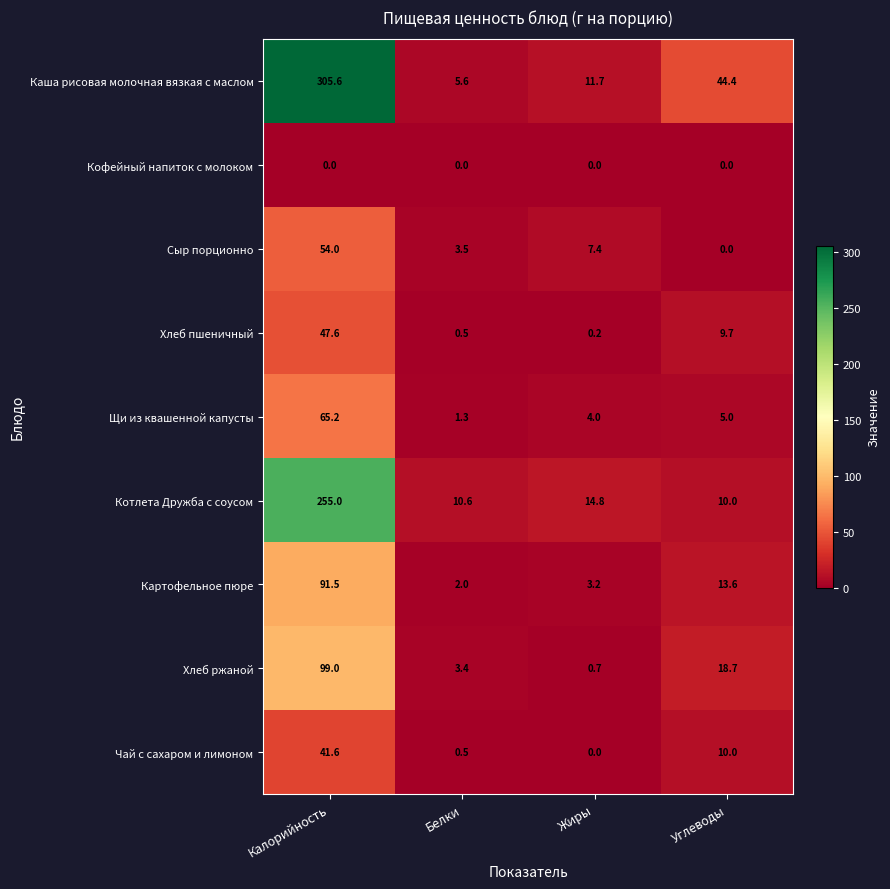

At which label is Картофельное пюре closest to 46?

Углеводы